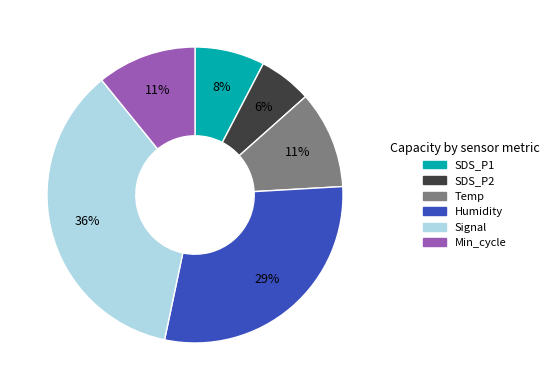

To the nearest percent, what is the average slice percentage?

17%